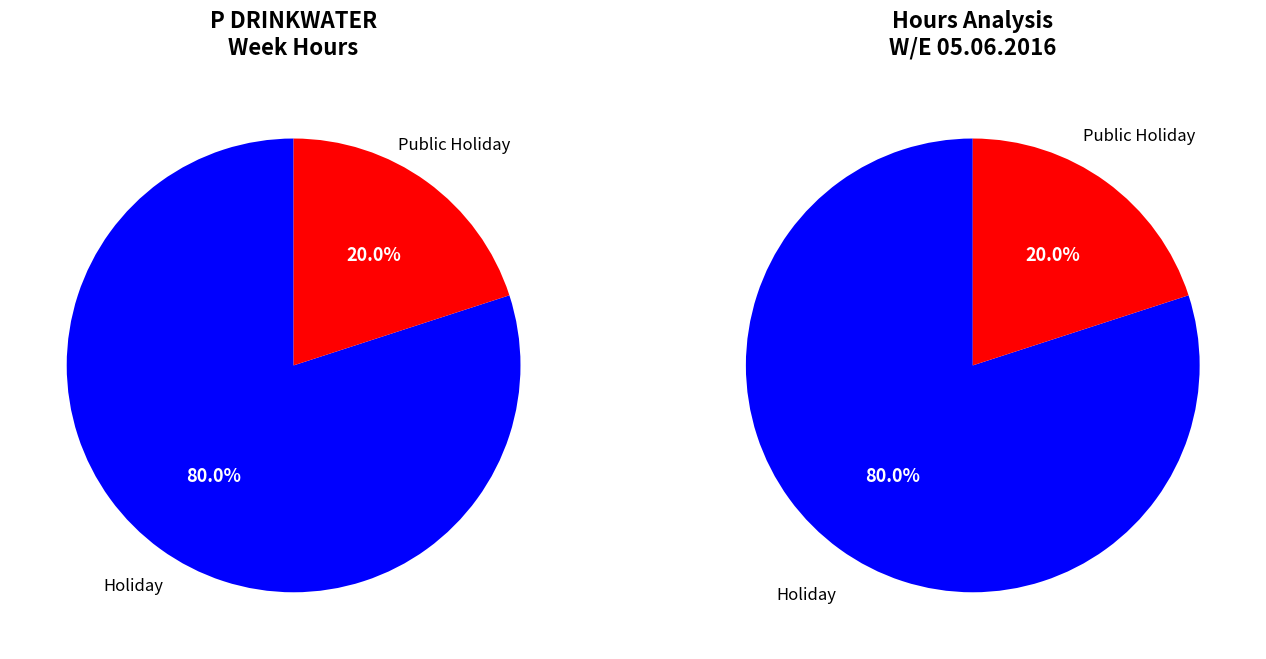

How much of the chart is everything except OT1?

100.0%